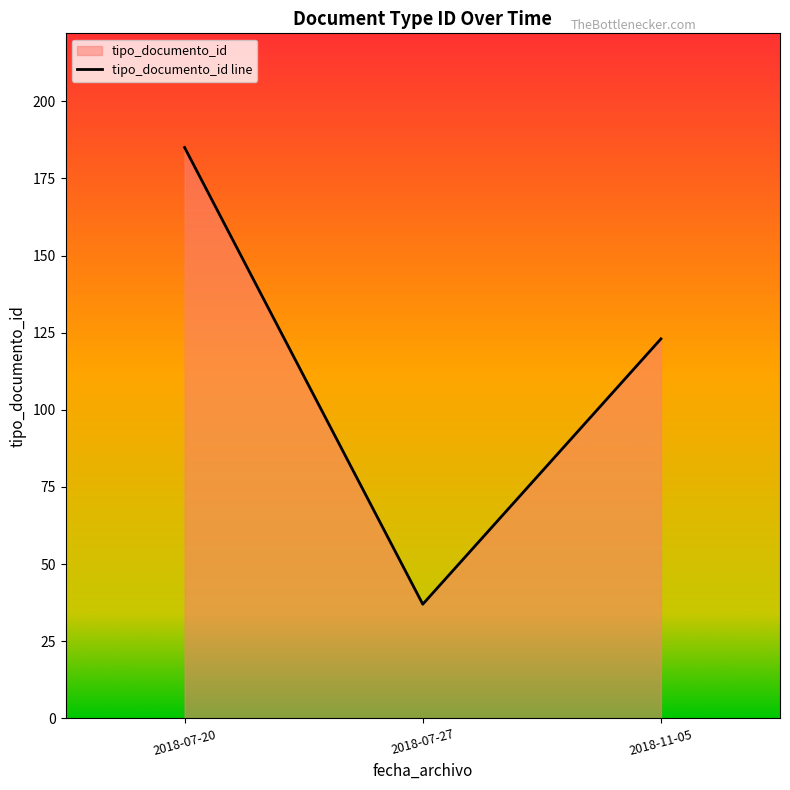

What is the sum of all values?

345